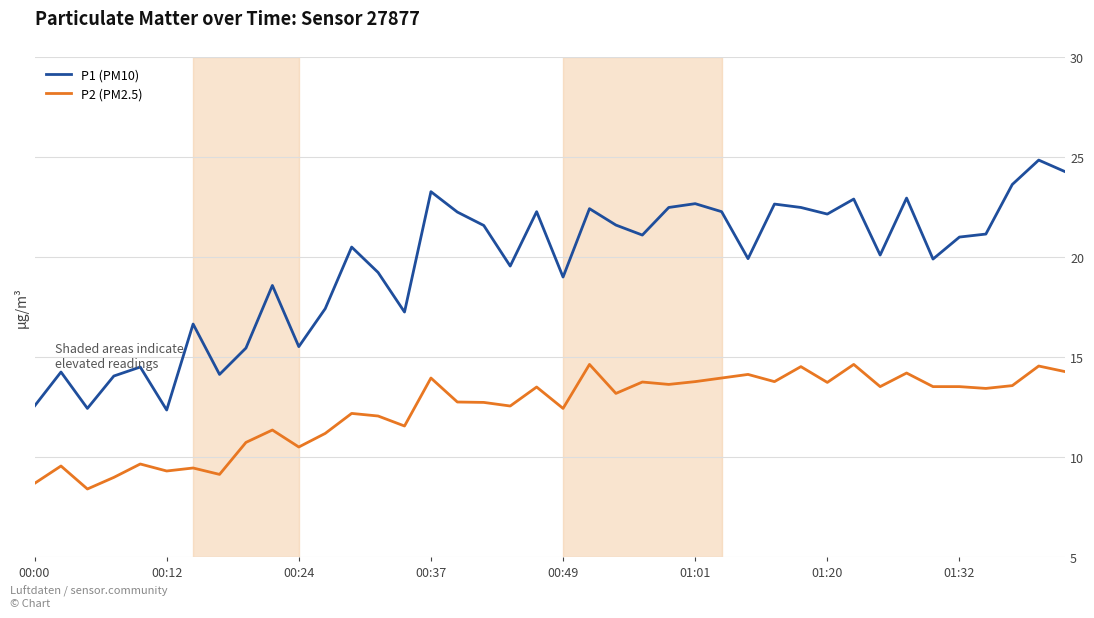

How many series are shown in this chart?

2